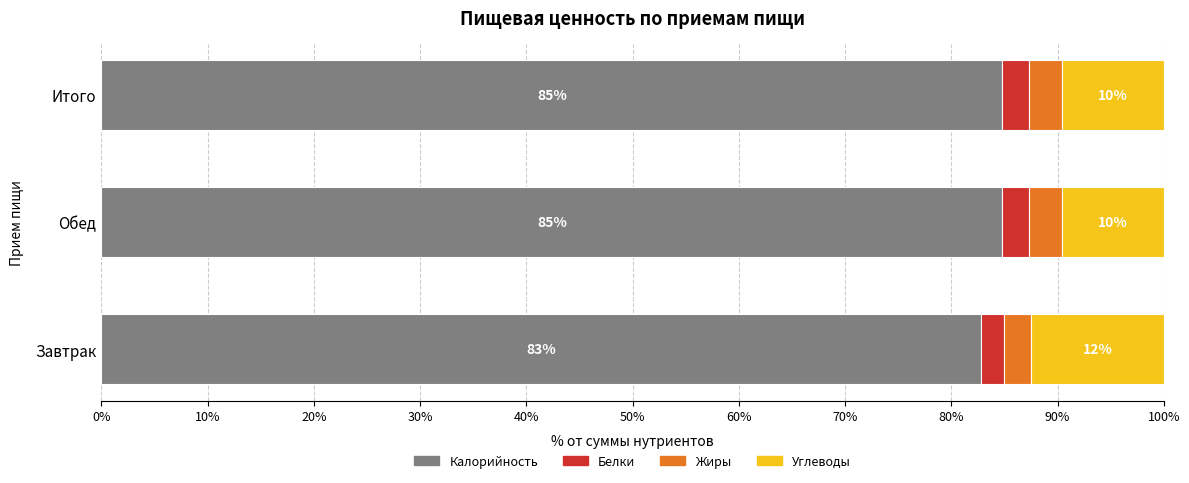

What is the maximum value for Калорийность?

84.8